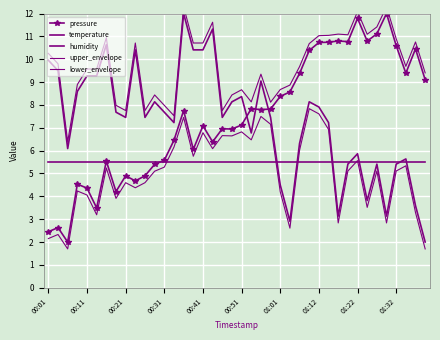

Which series has the largest total across all categories?

upper_envelope